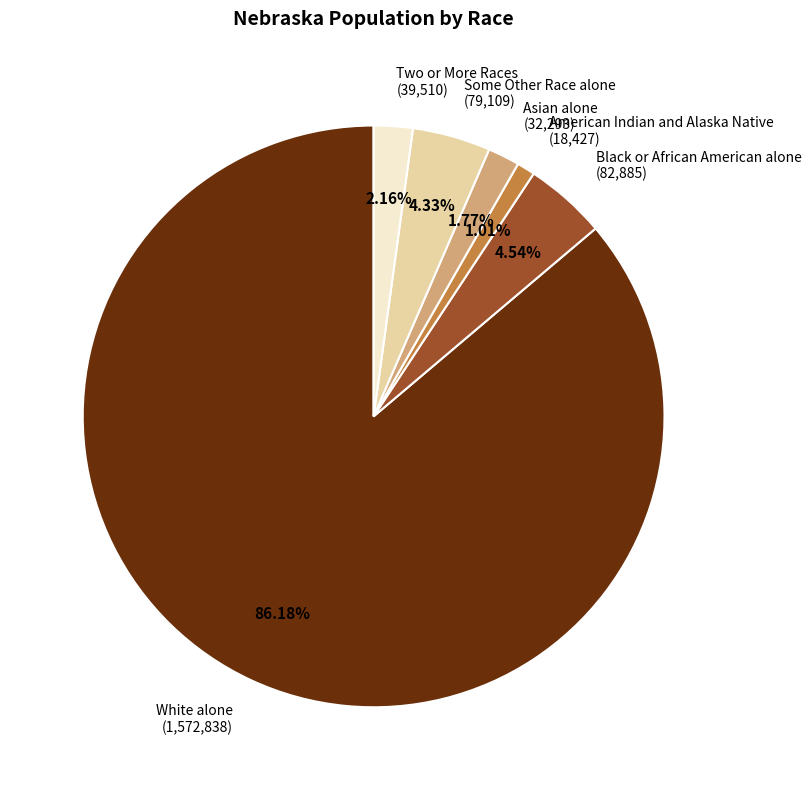

What portion of the pie excludes American Indian and Alaska Native?

99.0%